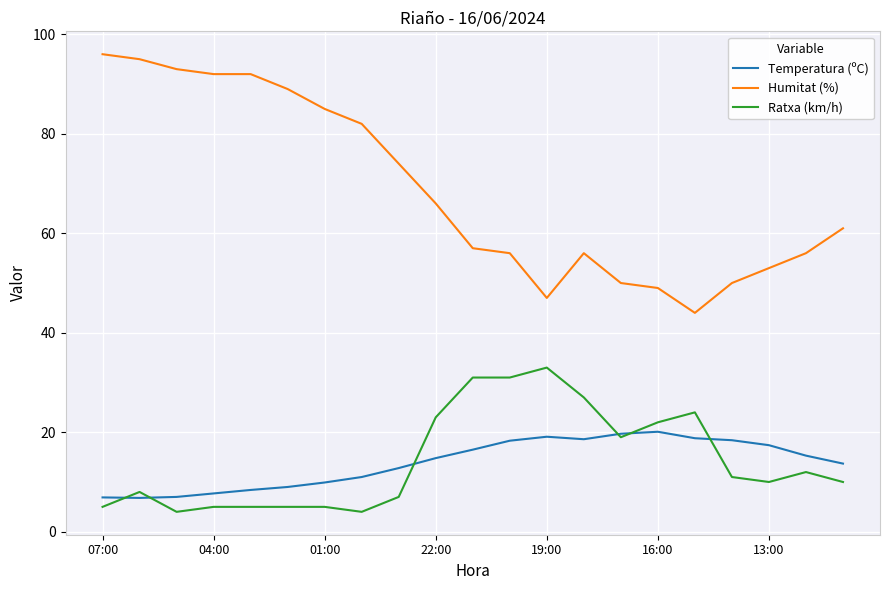

What is the smallest value displayed?

4.0